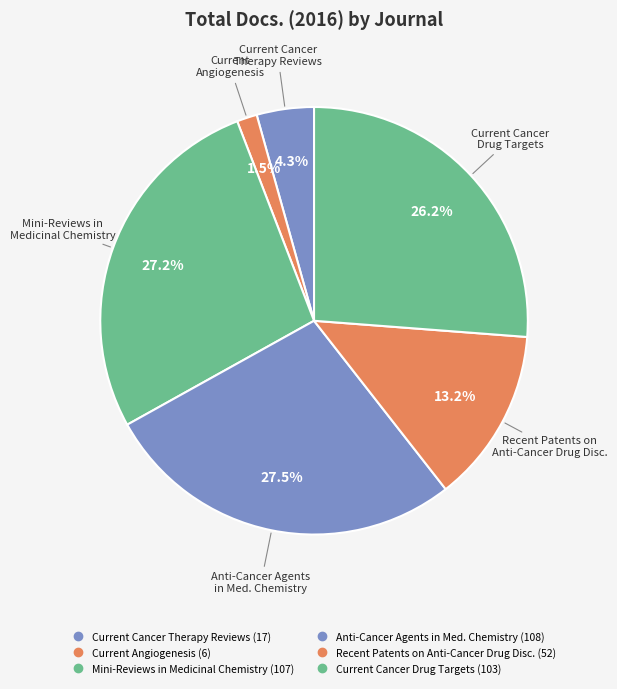

How many segments does this pie chart have?

6